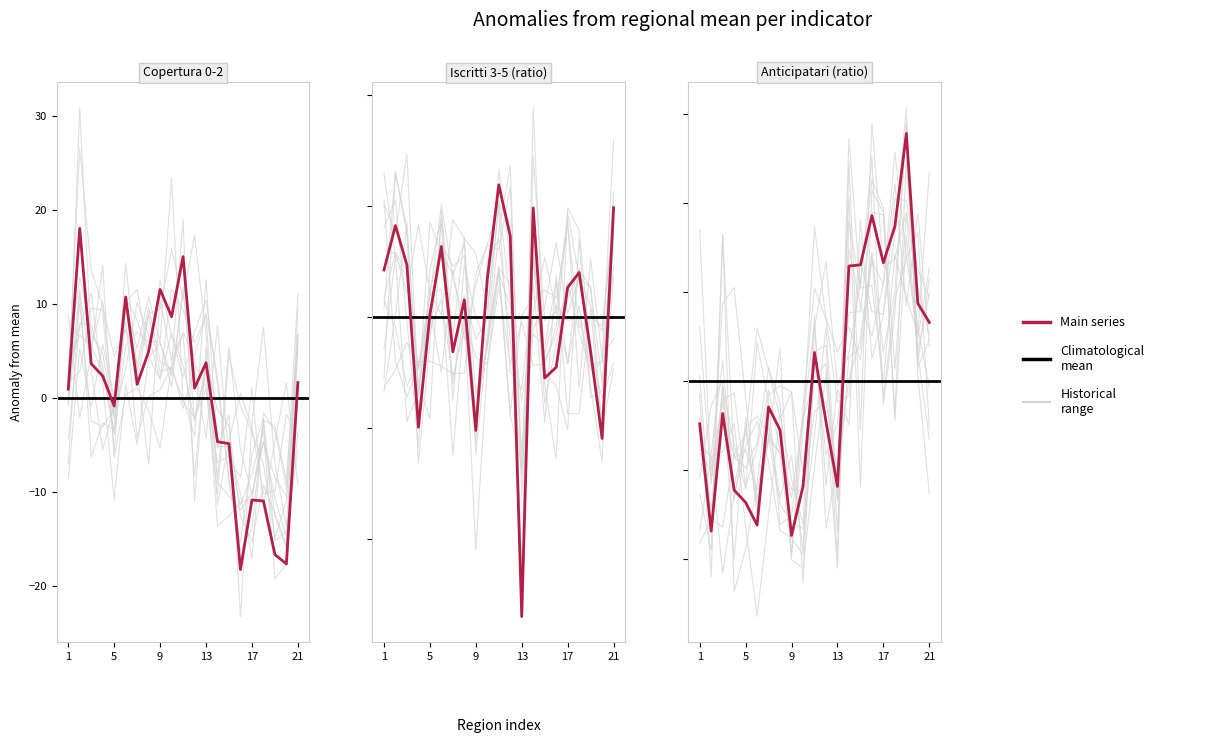

List the labels in order of percentuale di anticipatari value, smallest first.

Emilia-Romagna, Valle d'Aosta, Prov. aut. Trento, Prov. aut. Bolzano, Lombardia, Lazio, Toscana, Friuli Venezia Giulia, Piemonte, Marche, Liguria, Veneto, Umbria, Sardegna, Sicilia, Abruzzo, Molise, Puglia, Basilicata, Campania, Calabria